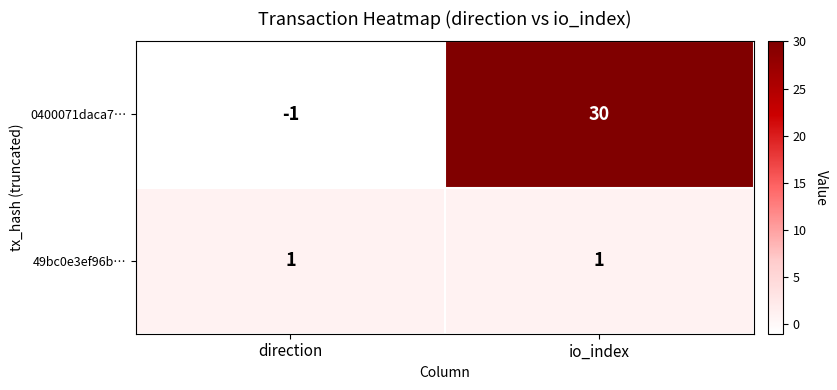

Which series has the widest spread of values?

0400071daca7…